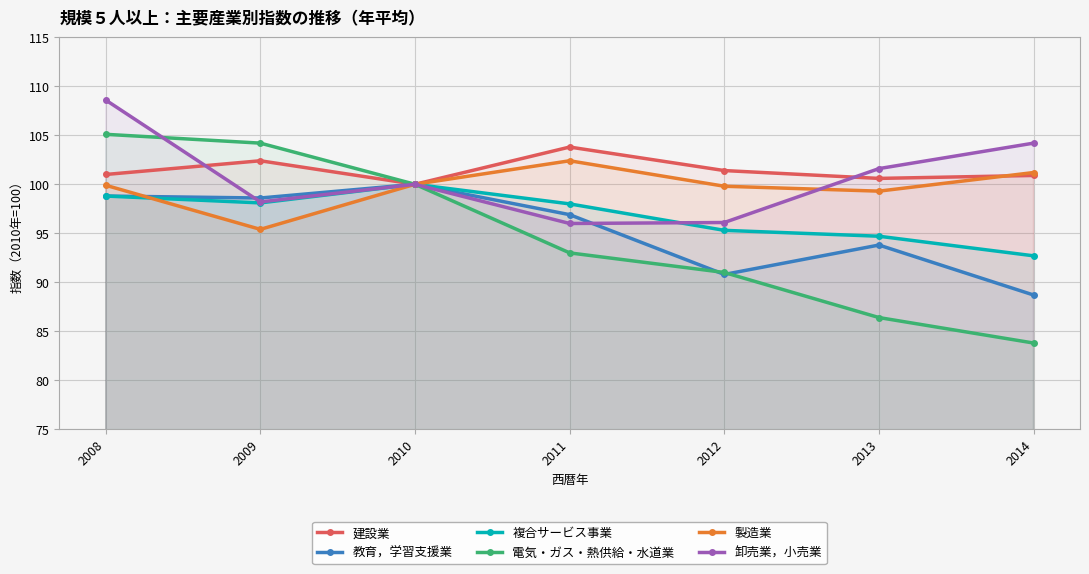

True or false: 教育，学習支援業 and 製造業 intersect in this chart.

True